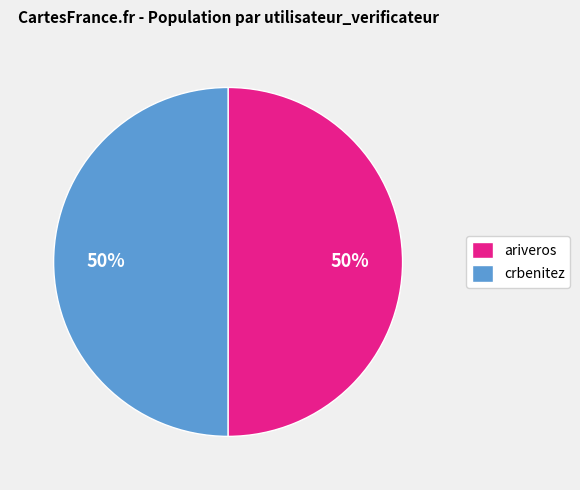

Is the sum of crbenitez and ariveros greater than half?

Yes